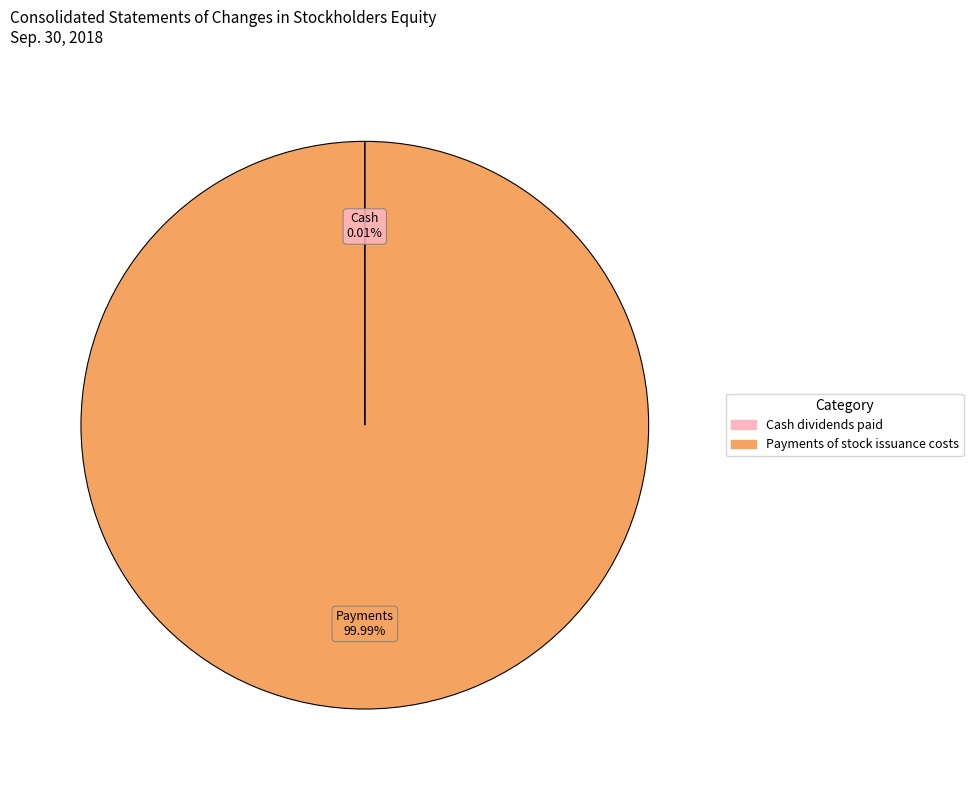

Which slice represents more than half of the pie?

Payments of stock issuance costs